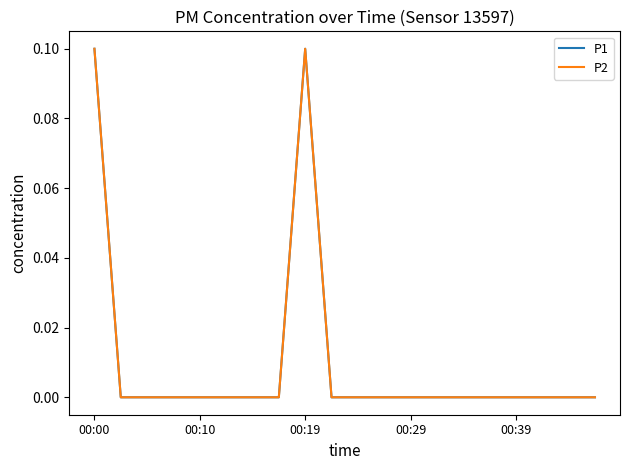

Does the chart display data point markers on the line(s)?

No